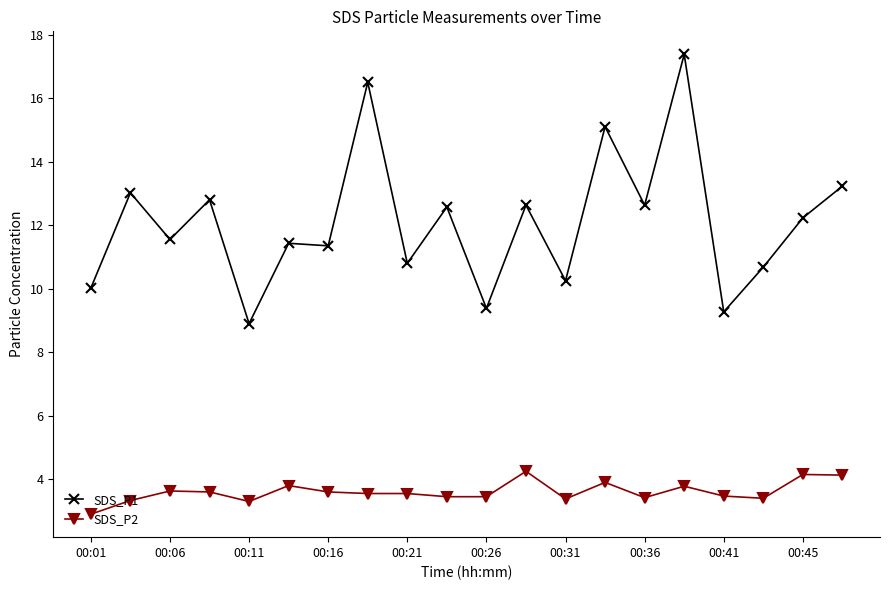

List the series in order of their overall mean, highest first.

SDS_P1, SDS_P2